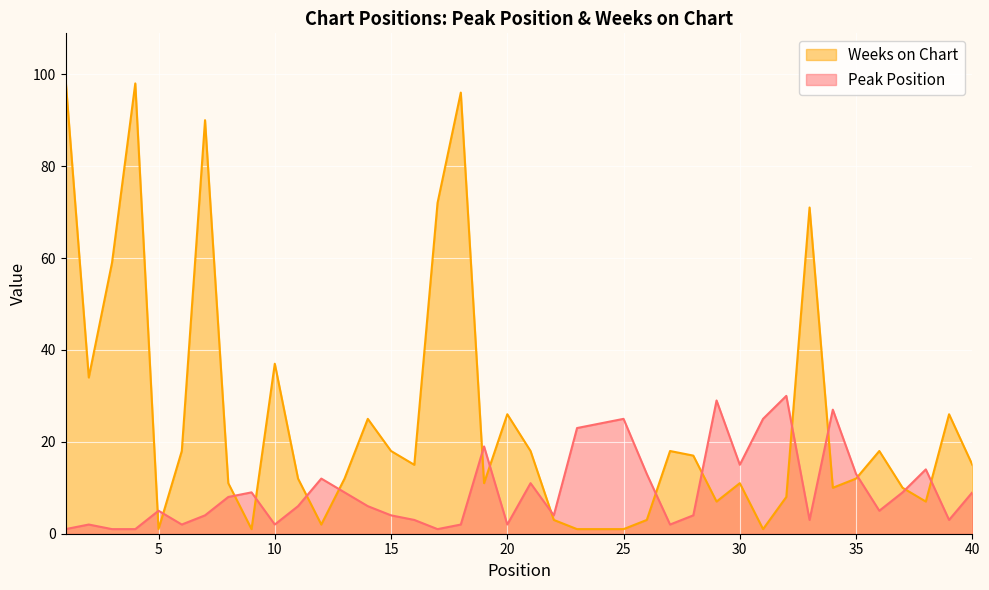

Is it true that Weeks on Chart equals 42 at 20?

False